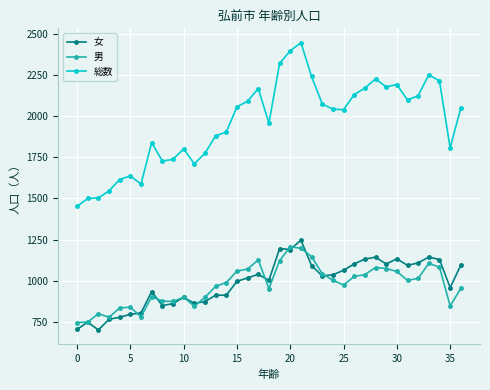

True or false: 女 has more than 2 points higher than both neighbors.

True